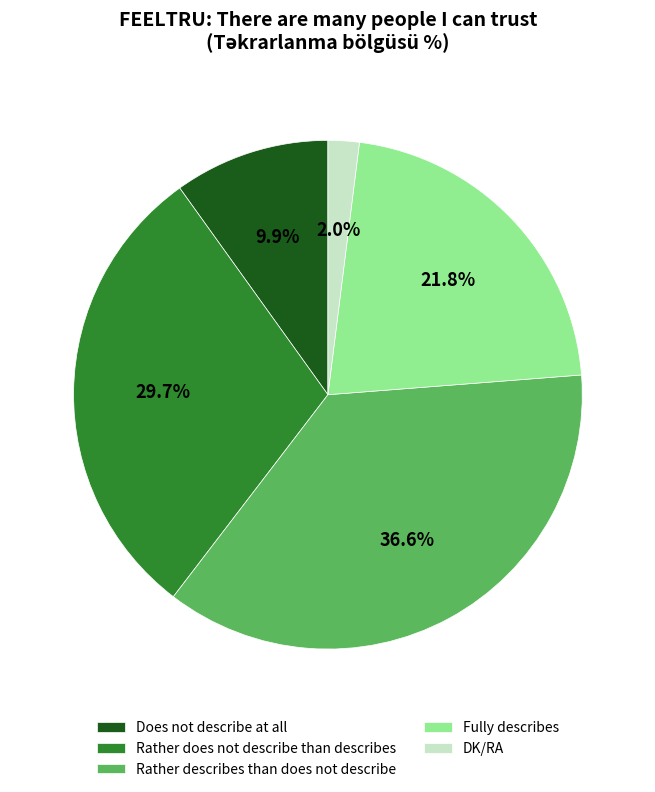

To the nearest percent, what is the difference between the DK/RA and Rather does not describe than describes slice percentages?

28%